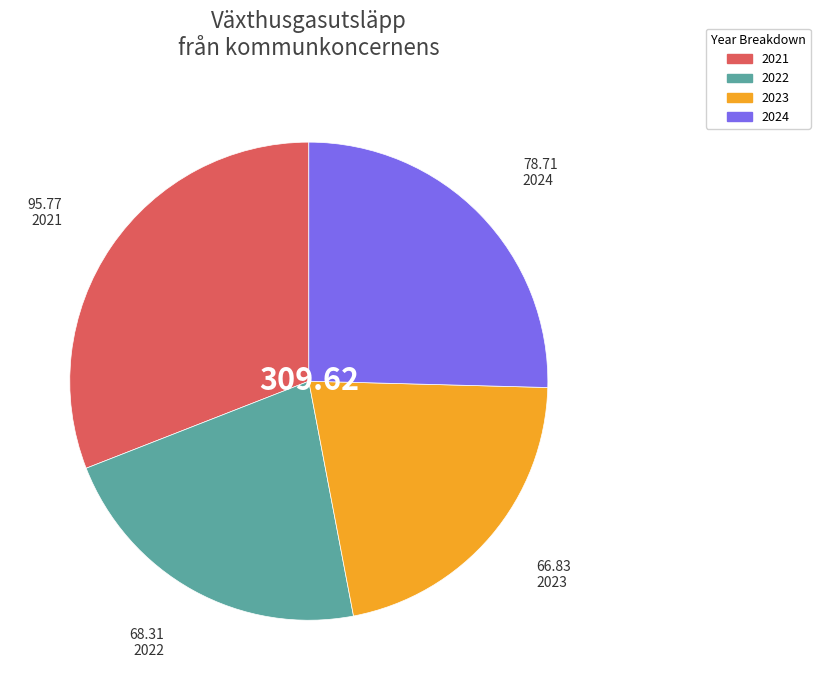

What is the ratio of the value at 2022 to the value at 2021?

0.7